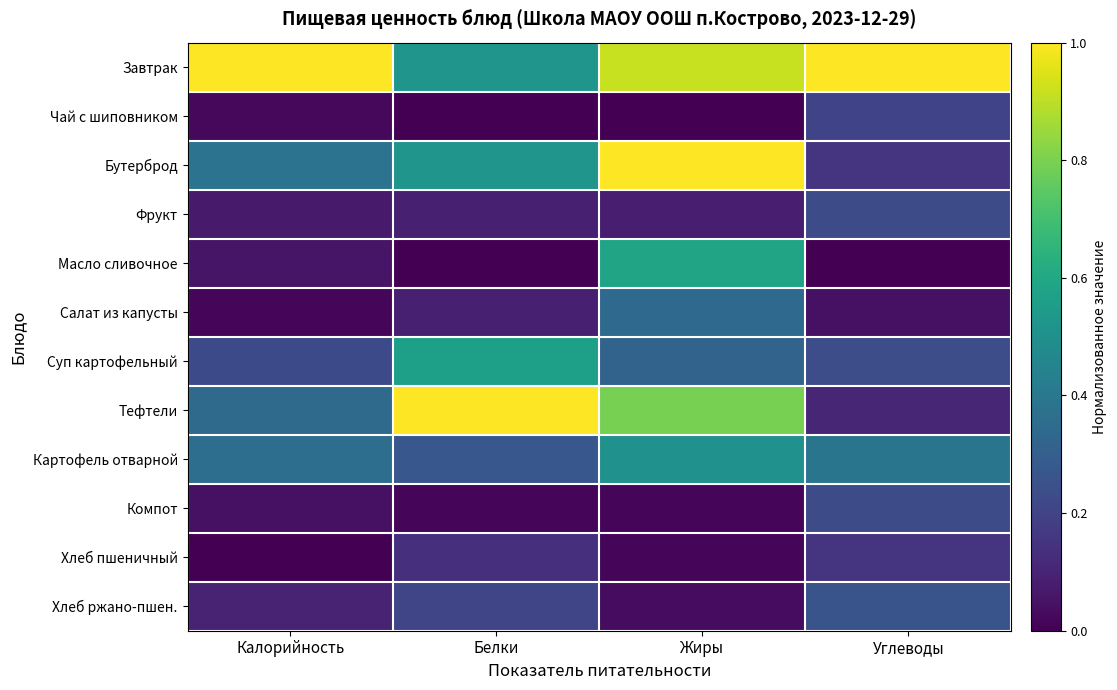

Reading left to right, what are all the values shown in this chart?

Завтрак: Калорийность=1.0	Белки=0.5	Жиры=0.9	Углеводы=1.0
Чай с шиповником: Калорийность=0.0	Белки=0.0	Жиры=0.0	Углеводы=0.2
Бутерброд: Калорийность=0.4	Белки=0.5	Жиры=1.0	Углеводы=0.2
Фрукт: Калорийность=0.1	Белки=0.1	Жиры=0.1	Углеводы=0.2
Масло сливочное: Калорийность=0.1	Белки=0.0	Жиры=0.6	Углеводы=0.0
Салат из капусты: Калорийность=0.0	Белки=0.1	Жиры=0.3	Углеводы=0.0
Суп картофельный: Калорийность=0.2	Белки=0.6	Жиры=0.3	Углеводы=0.2
Тефтели: Калорийность=0.3	Белки=1.0	Жиры=0.8	Углеводы=0.1
Картофель отварной: Калорийность=0.4	Белки=0.3	Жиры=0.5	Углеводы=0.4
Компот: Калорийность=0.0	Белки=0.0	Жиры=0.0	Углеводы=0.2
Хлеб пшеничный: Калорийность=0.0	Белки=0.1	Жиры=0.0	Углеводы=0.1
Хлеб ржано-пшен.: Калорийность=0.1	Белки=0.2	Жиры=0.0	Углеводы=0.3